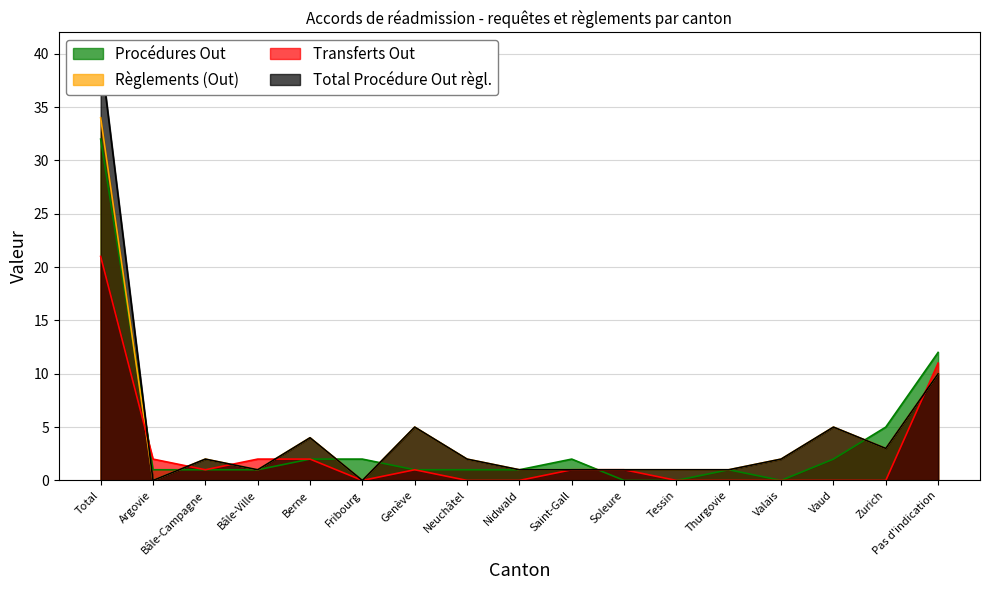

Is it true that Règlements (Out) equals 1 at Bâle-Campagne?

False